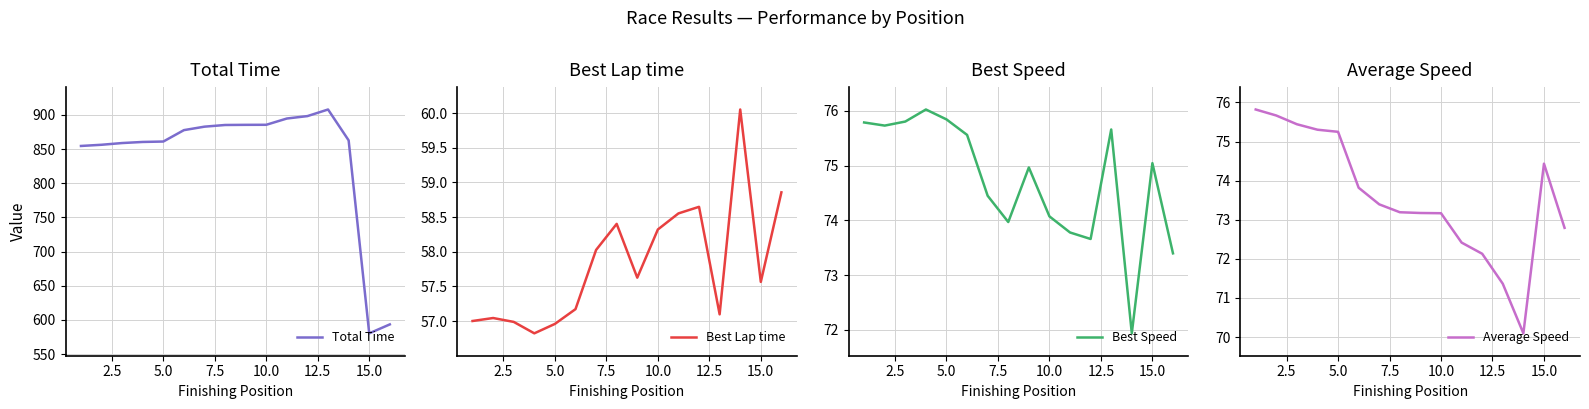

Is this an area chart (filled region under the line)?

No